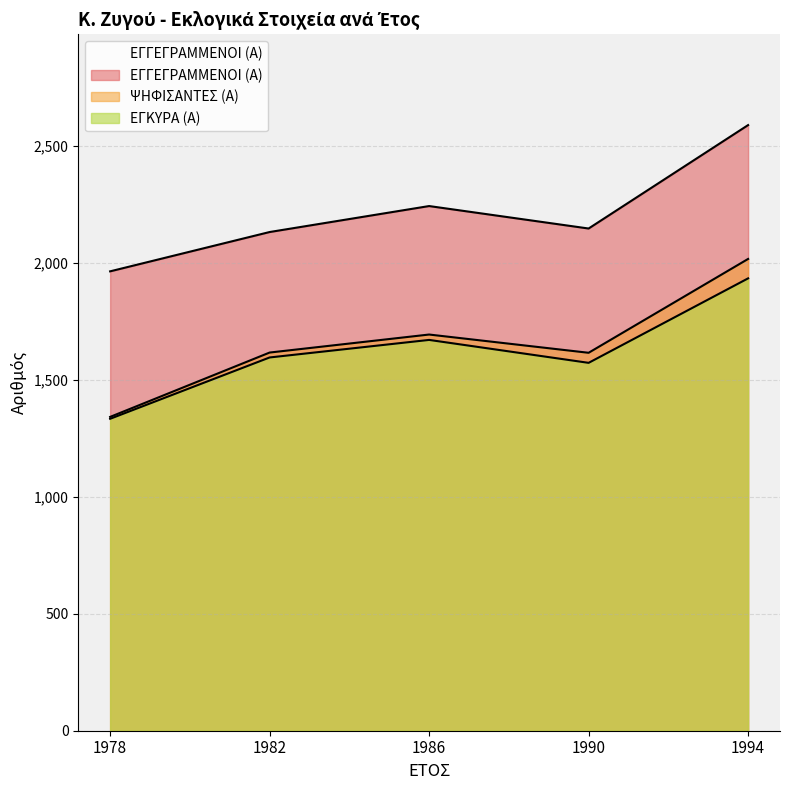

In ΨΗΦΙΣΑΝΤΕΣ (Α), how many points are higher than both neighbors (excluding endpoints)?

1